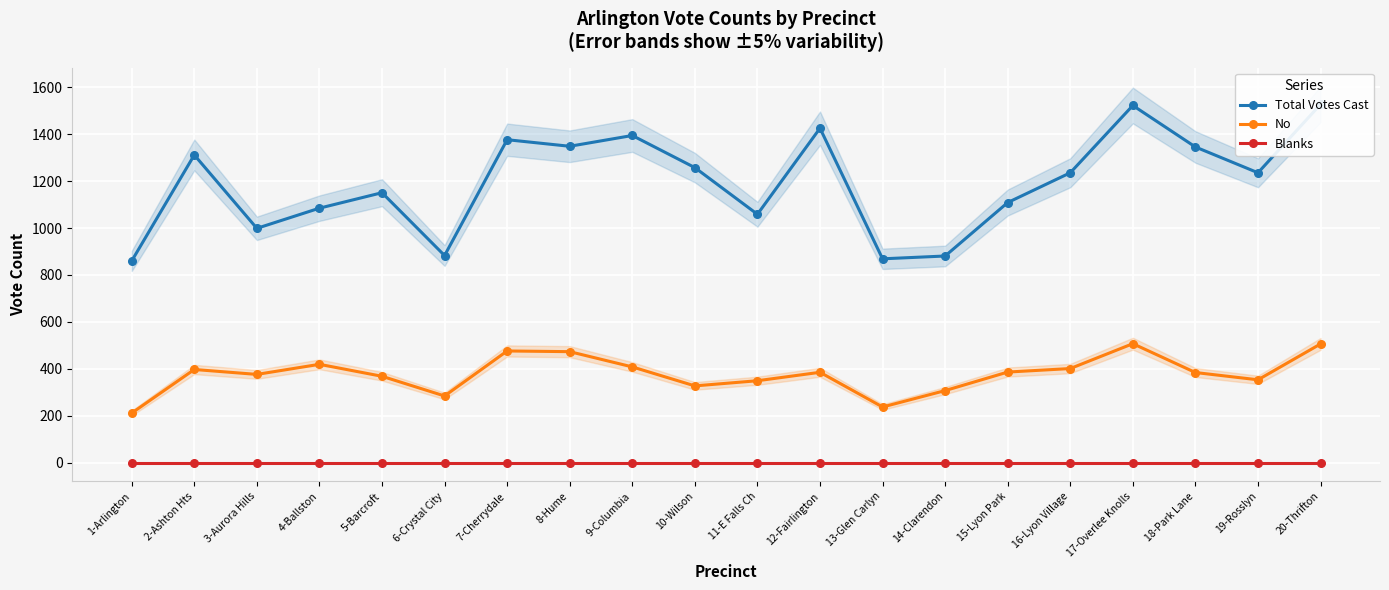

Which has a higher value, 18-Park Lane or 3-Aurora Hills?

18-Park Lane